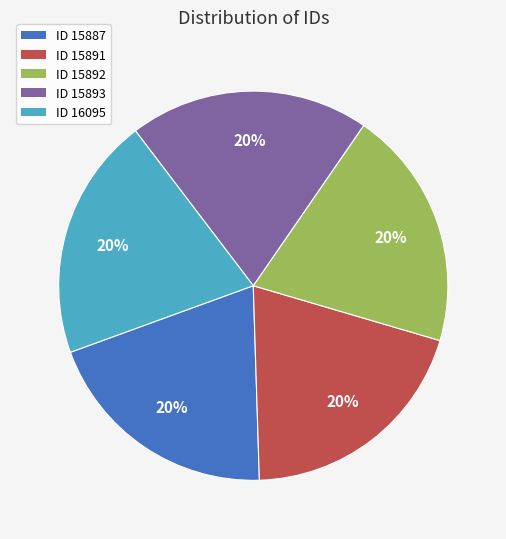

How many slices are in this pie chart?

5